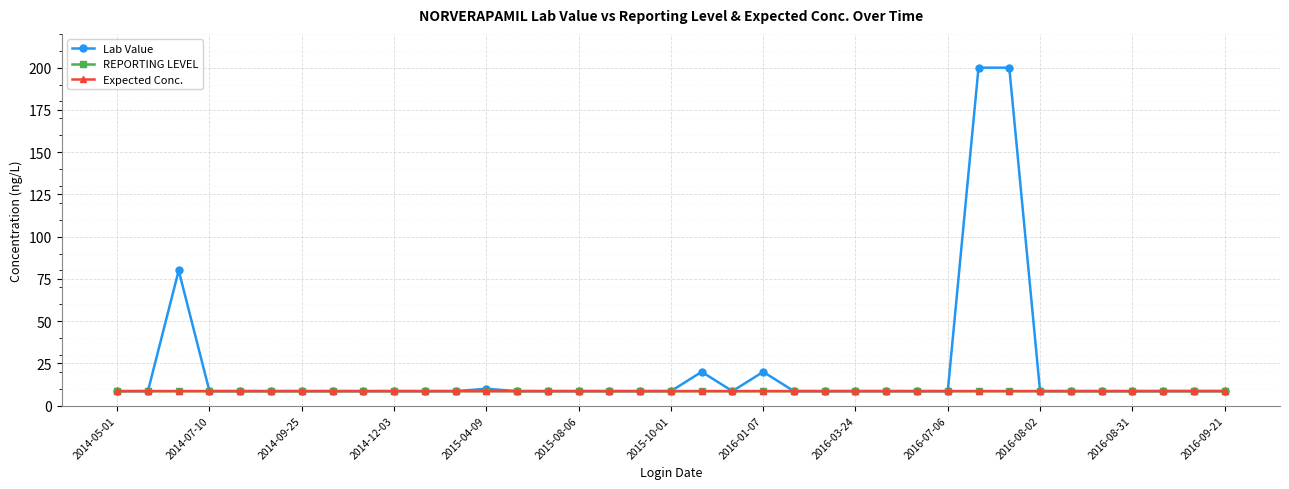

What is the average value of the Expected Conc. series?

8.6